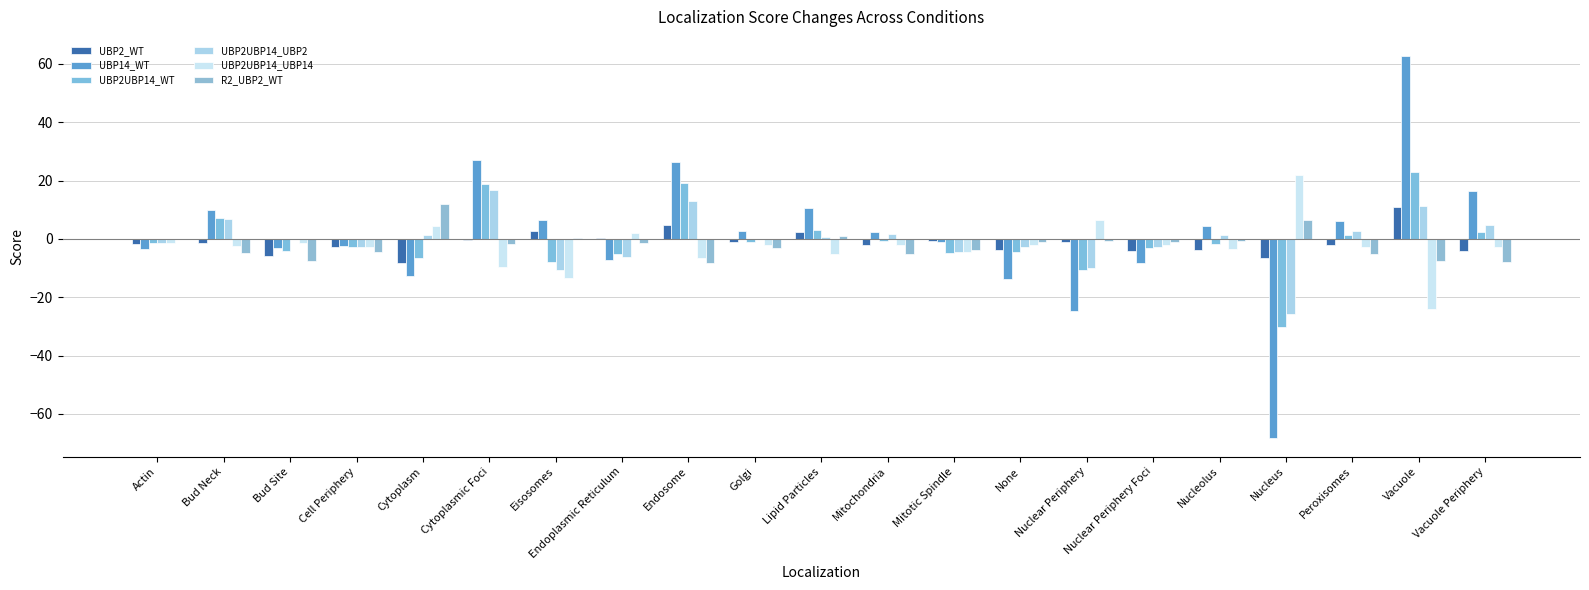

Count the number of categories in the chart.

21